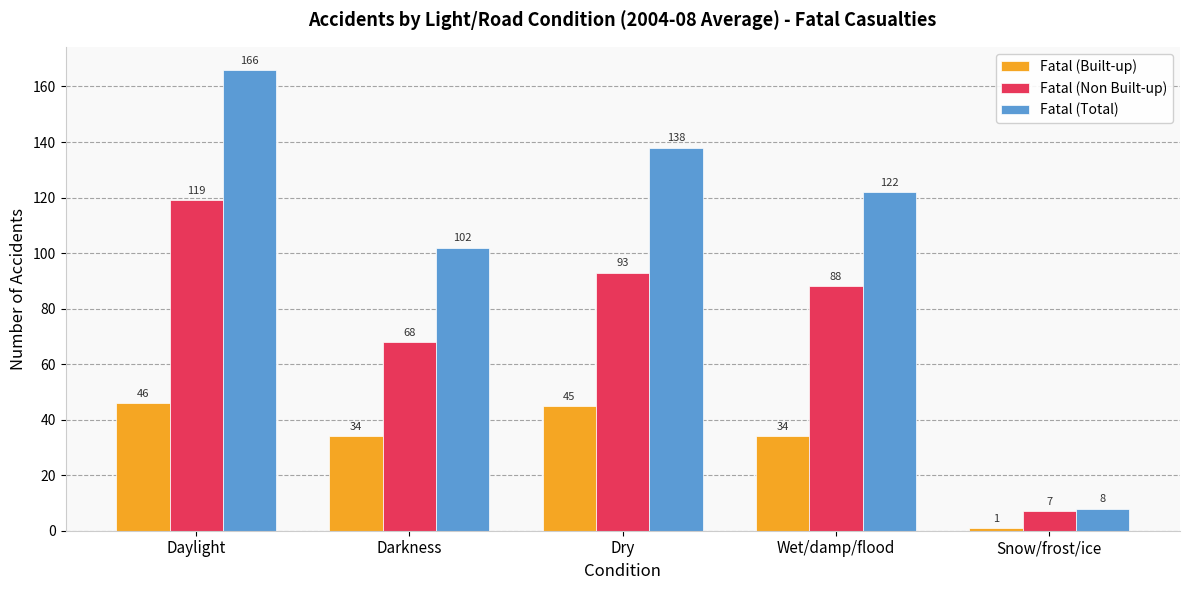

List the series in order of their overall mean, lowest first.

Fatal (Built-up), Fatal (Non Built-up), Fatal (Total)